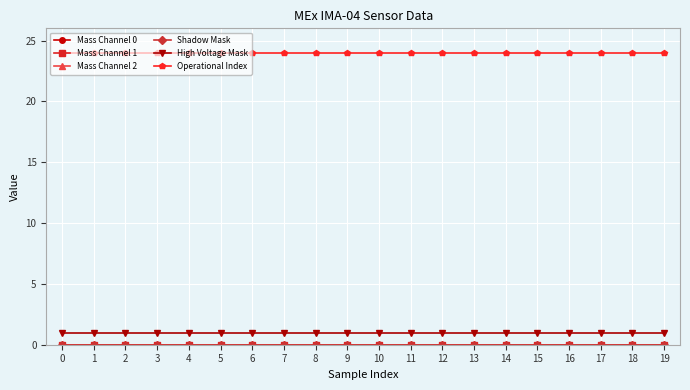

What value does the Operational Index series have at 8?

24